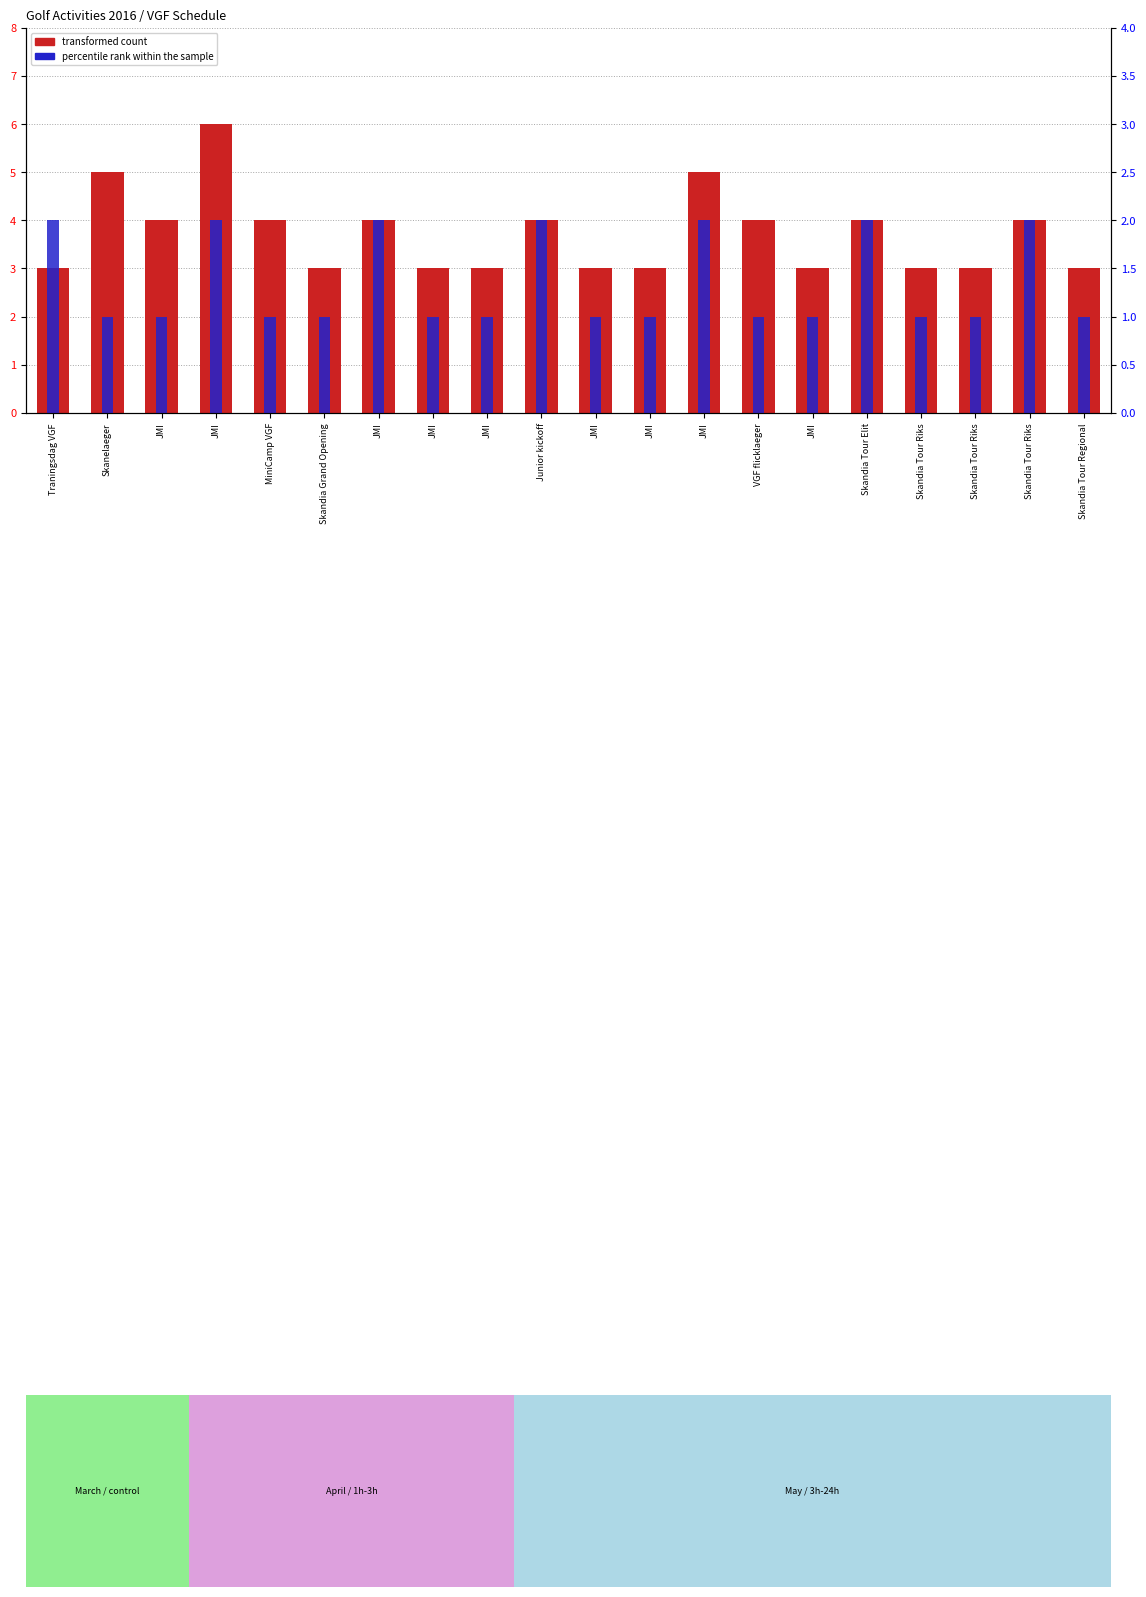

Which series has the largest total across all categories?

transformed count